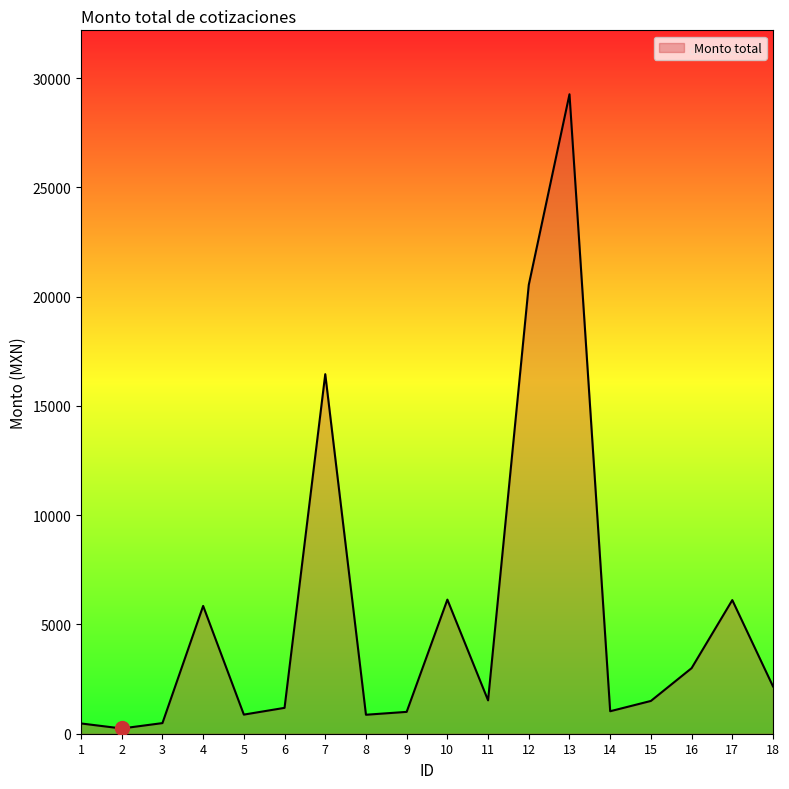

Is it true that the value at 6 is 1183.7?

True